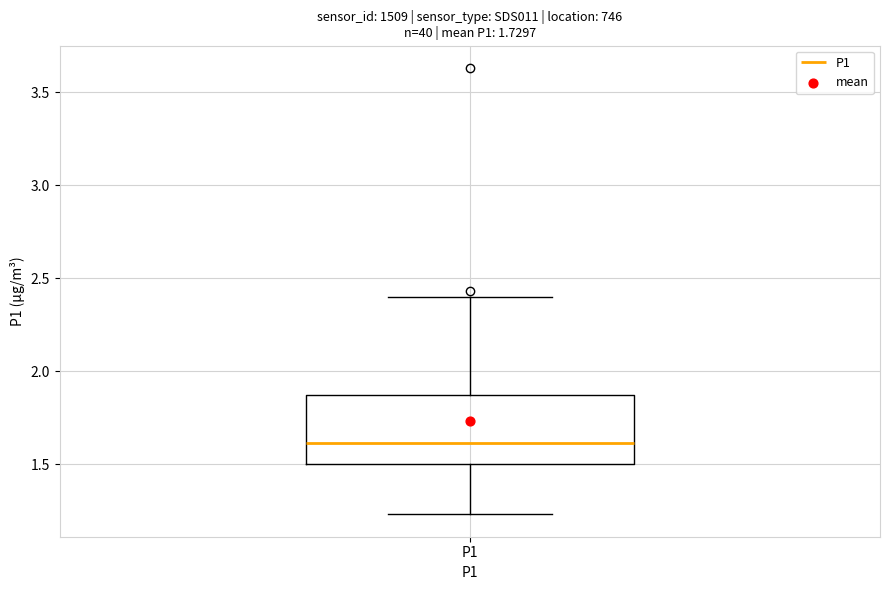

Transcribe this box plot: give where the median line is, the range the box spans, and where the two whiskers end, as read against the y-axis. The values are not printed on the chart, so give them approximately, as read against the axis.

median 1.60, box 1.50 to 1.85, whiskers 1.25 to 2.40